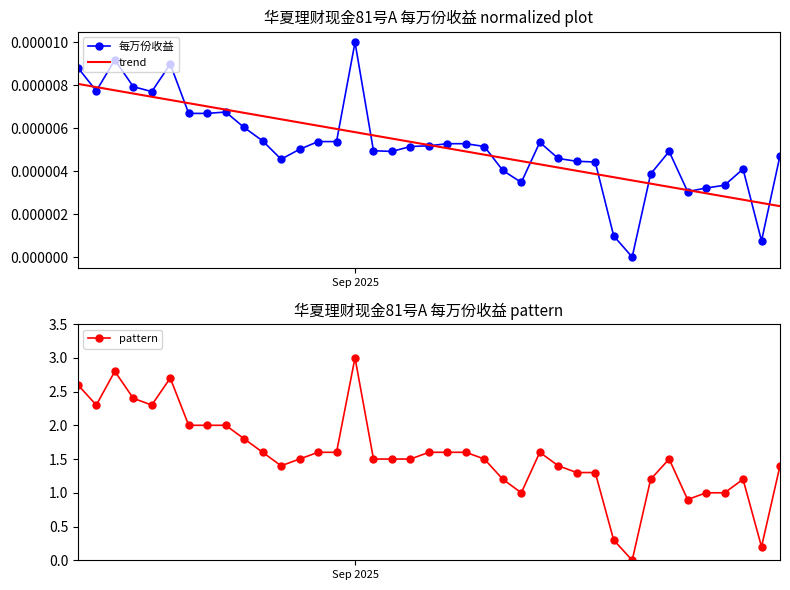

True or false: pattern and 每万份收益 cross at least once.

False